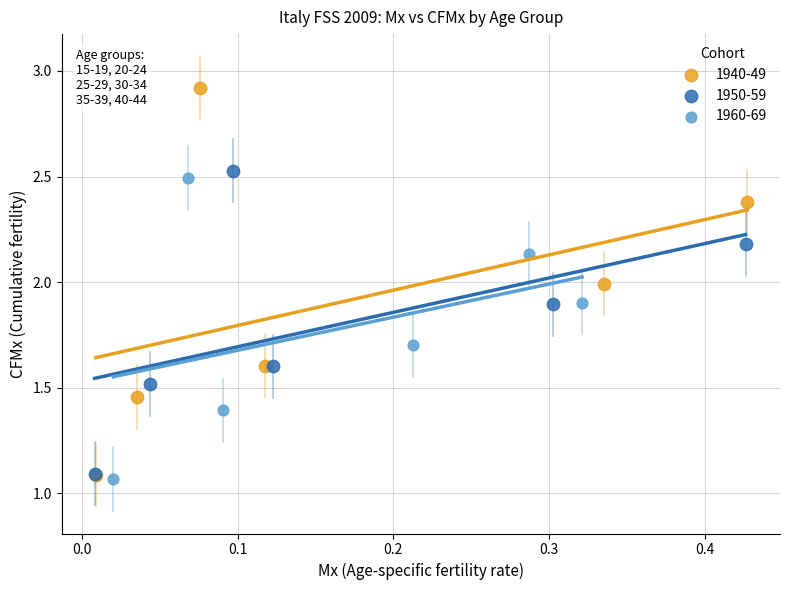

Which series has the largest Y range (max minus min)?

1940-49